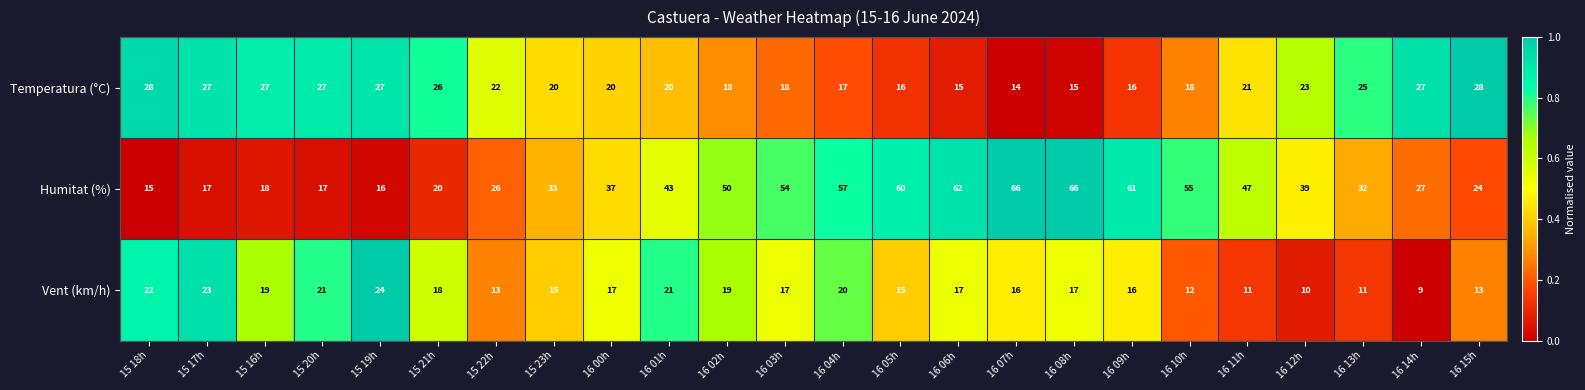

What is the difference between the Temperatura (°C) values at 16 11h and 16 15h?

7